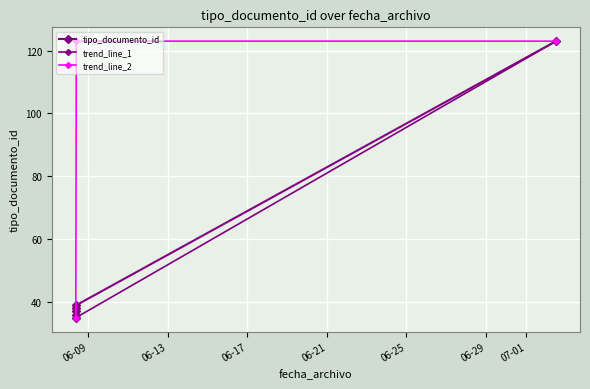

List the labels in order of value, smallest first.

2021-06-08 09:11:59, 2021-06-08 09:11:59, 2021-06-08 09:11:59, 2021-06-08 09:11:59, 2021-06-08 09:50:19, 2021-07-02 12:16:48